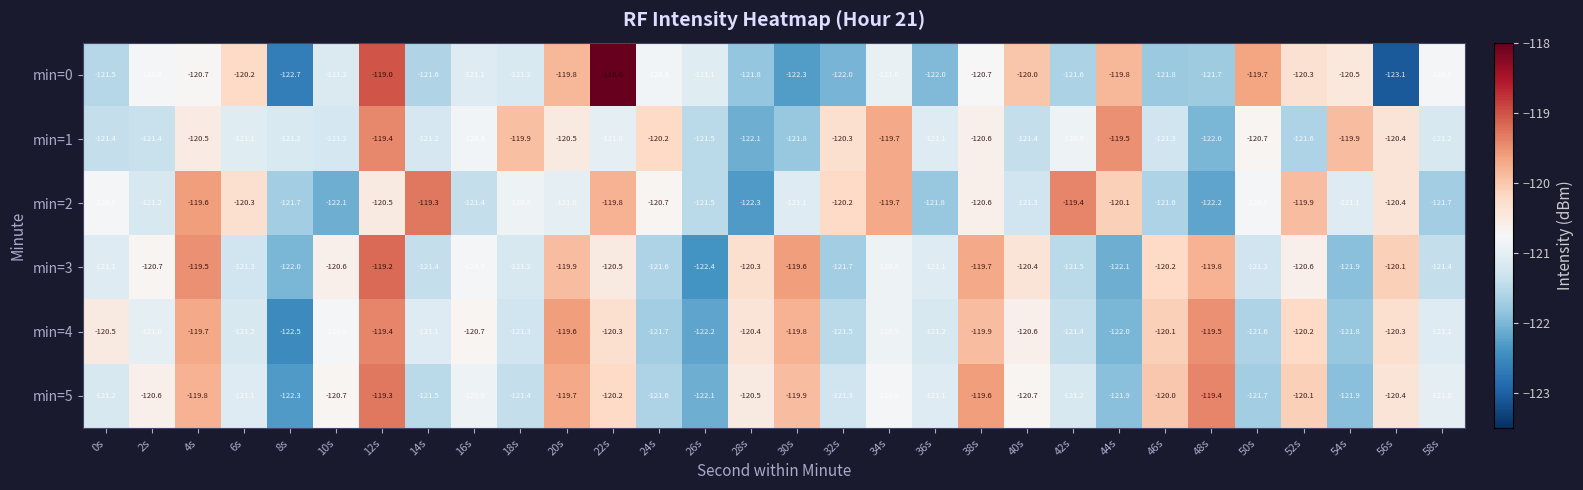

What is the difference between the maximum and second lowest values in the min=0 series?

4.7